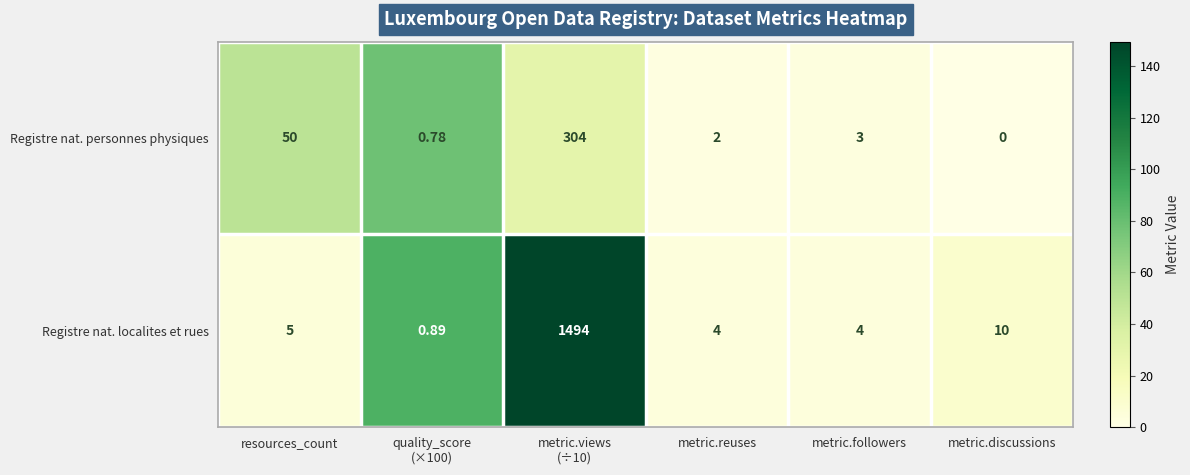

Which category has the lowest value in the Registre nat. personnes physiques series?

metric.discussions